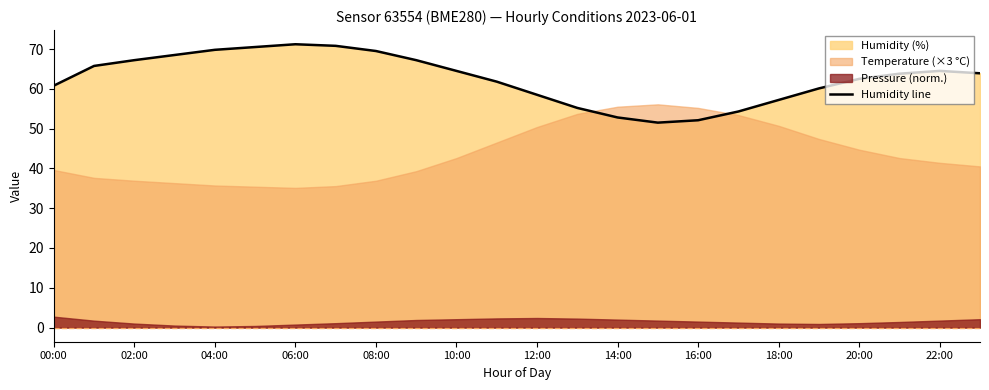

What is the lowest value of the Humidity line series?

51.5